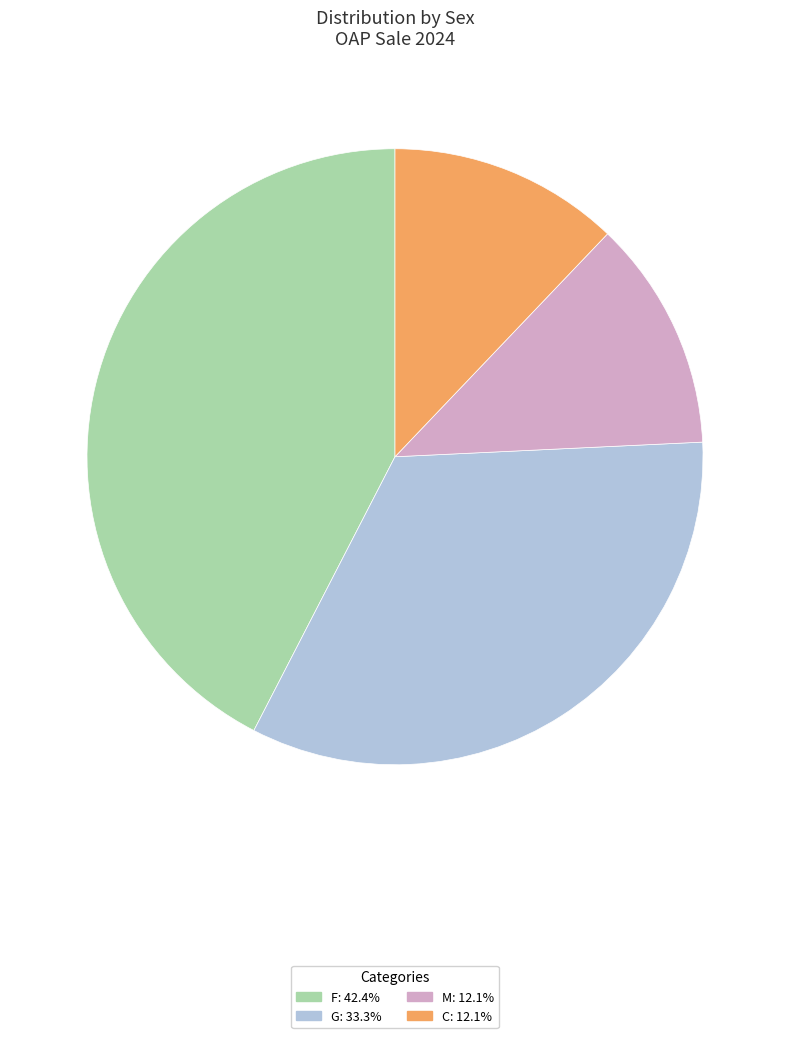

Count the number of slices in the pie.

4